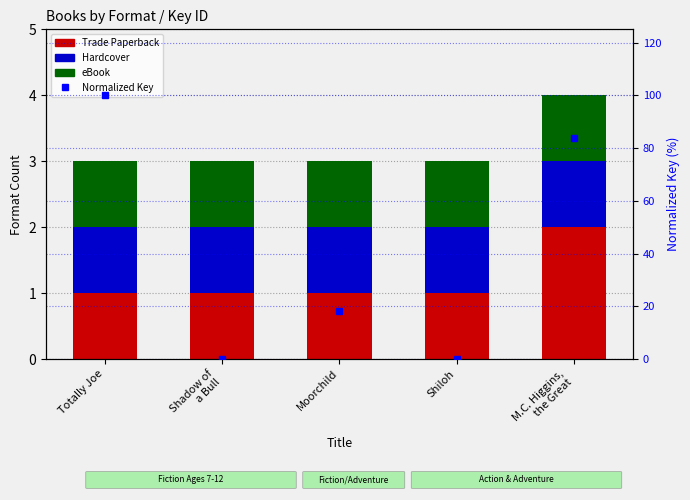

Reading left to right, list all the values displayed in this chart.

Trade Paperback: 1.0	1.0	1.0	1.0	2.0
Hardcover: 1.0	1.0	1.0	1.0	1.0
eBook: 1.0	1.0	1.0	1.0	1.0
Normalized Key (percentile): 100.0	0.0	18.2	0.0	83.7